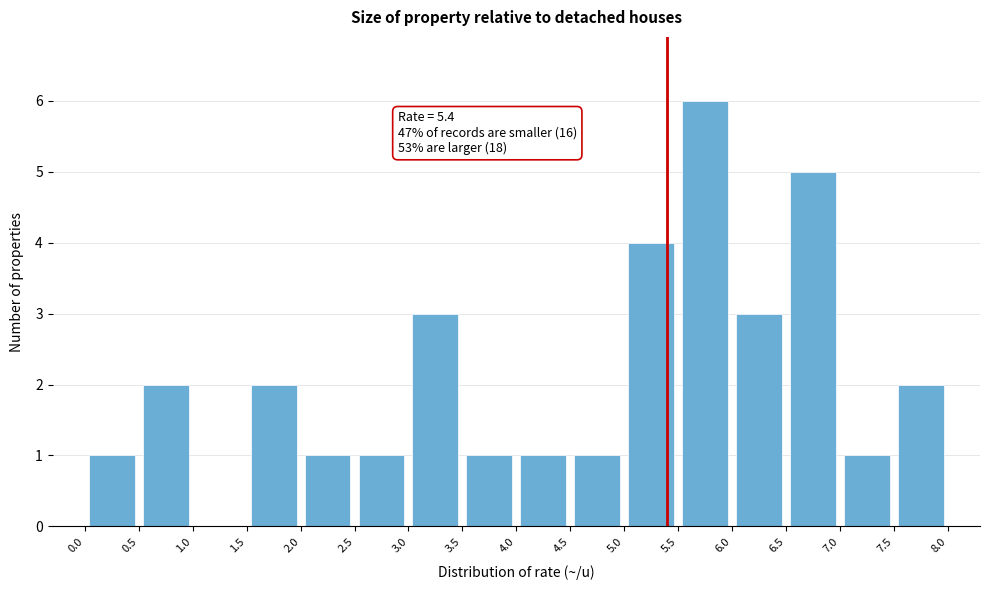

Which range on the x-axis has the tallest bar?

5.5 to 6.0